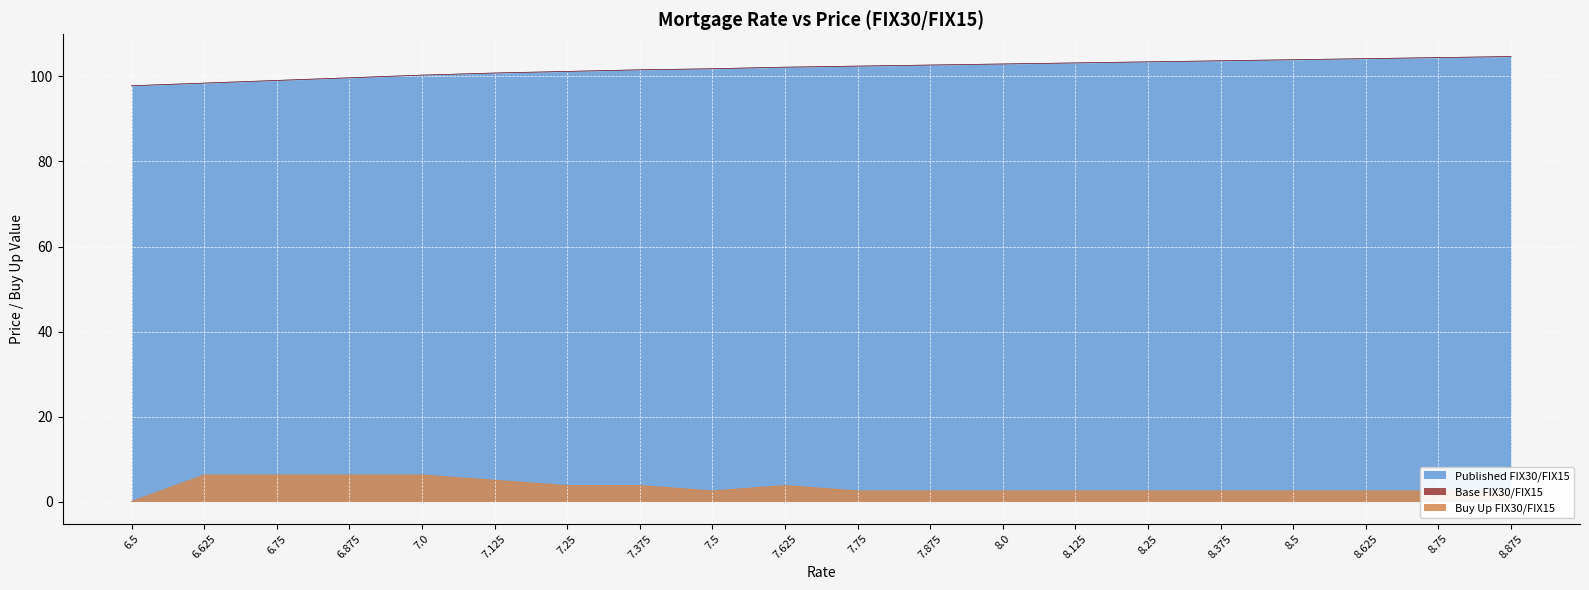

What is the label of the 19th point from the left?

8.75